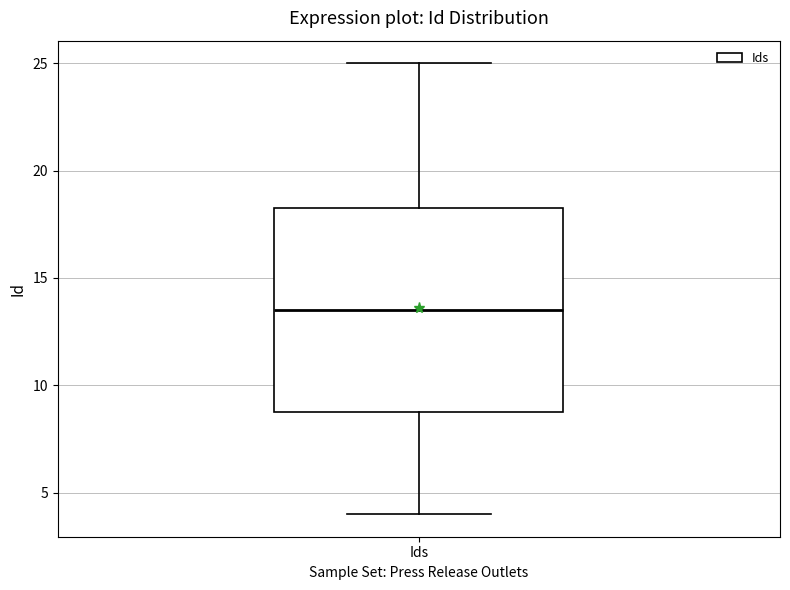

Transcribe this box plot: give where the median line is, the range the box spans, and where the two whiskers end, as read against the y-axis. The values are not printed on the chart, so give them approximately, as read against the axis.

median 13.5, box 9.0 to 18.5, whiskers 4.0 to 25.0